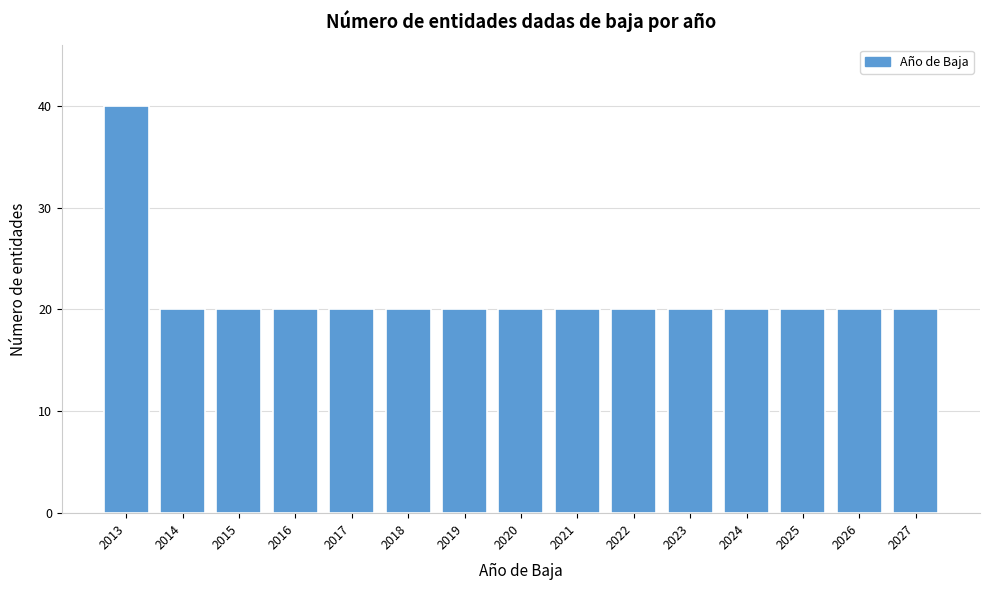

Reading left to right, transcribe all the data shown in this chart.

40	20	20	20	20	20	20	20	20	20	20	20	20	20	20